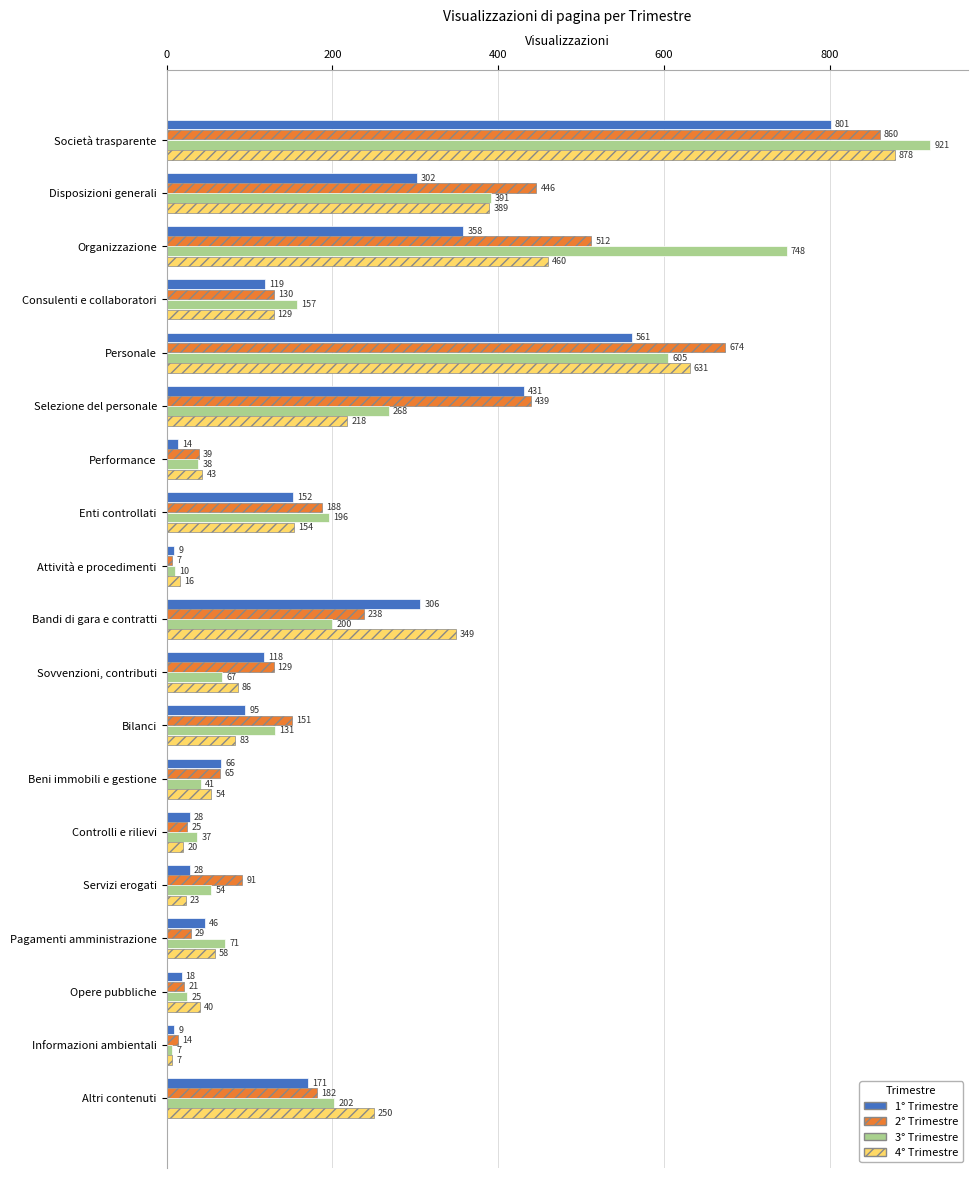

Where is 1° Trimestre nearest to the value 405?

Selezione del personale